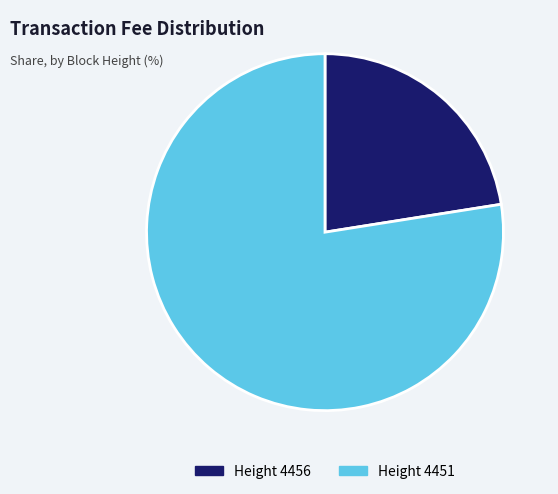

How many segments does this pie chart have?

2